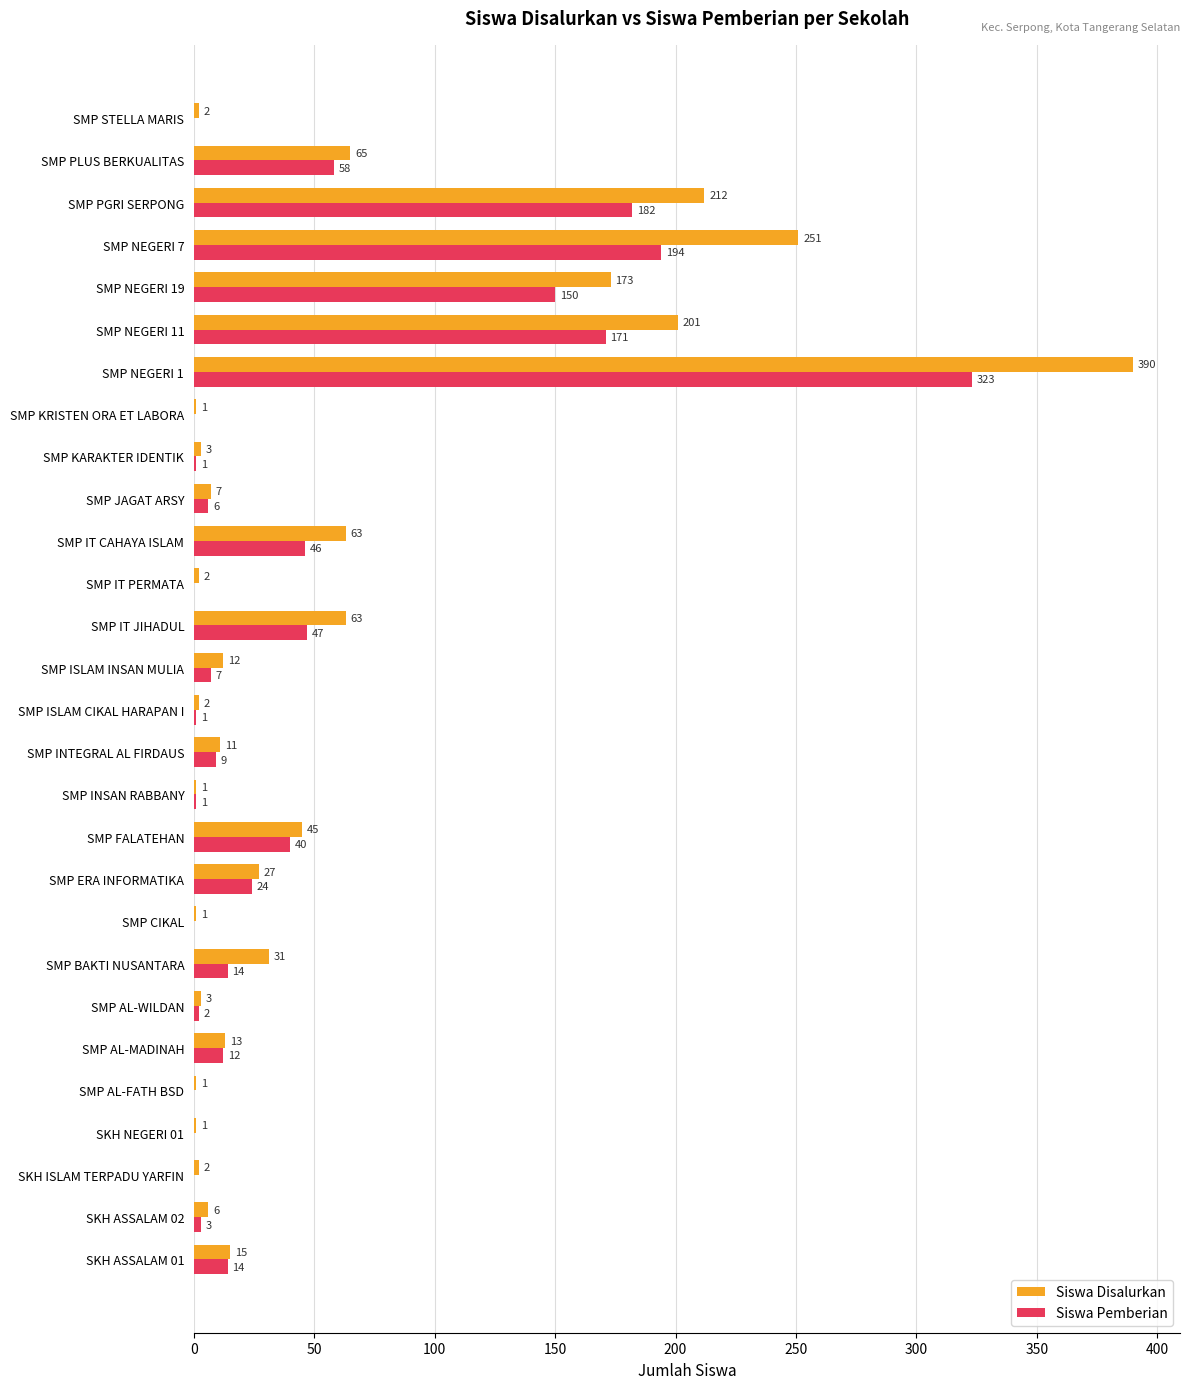

Which series has the largest total across all categories?

Siswa Disalurkan